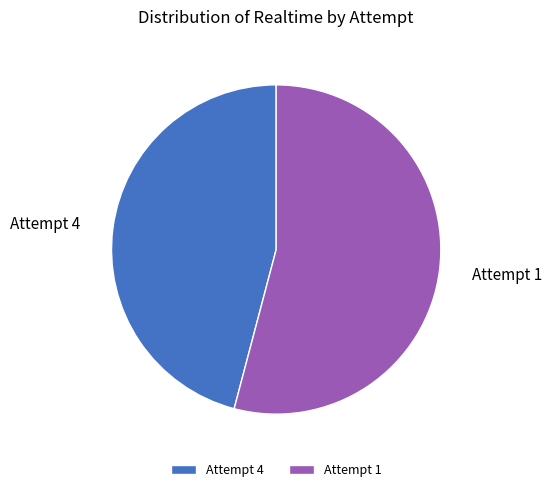

True or false: Attempt 4 accounts for 46% of the total.

True